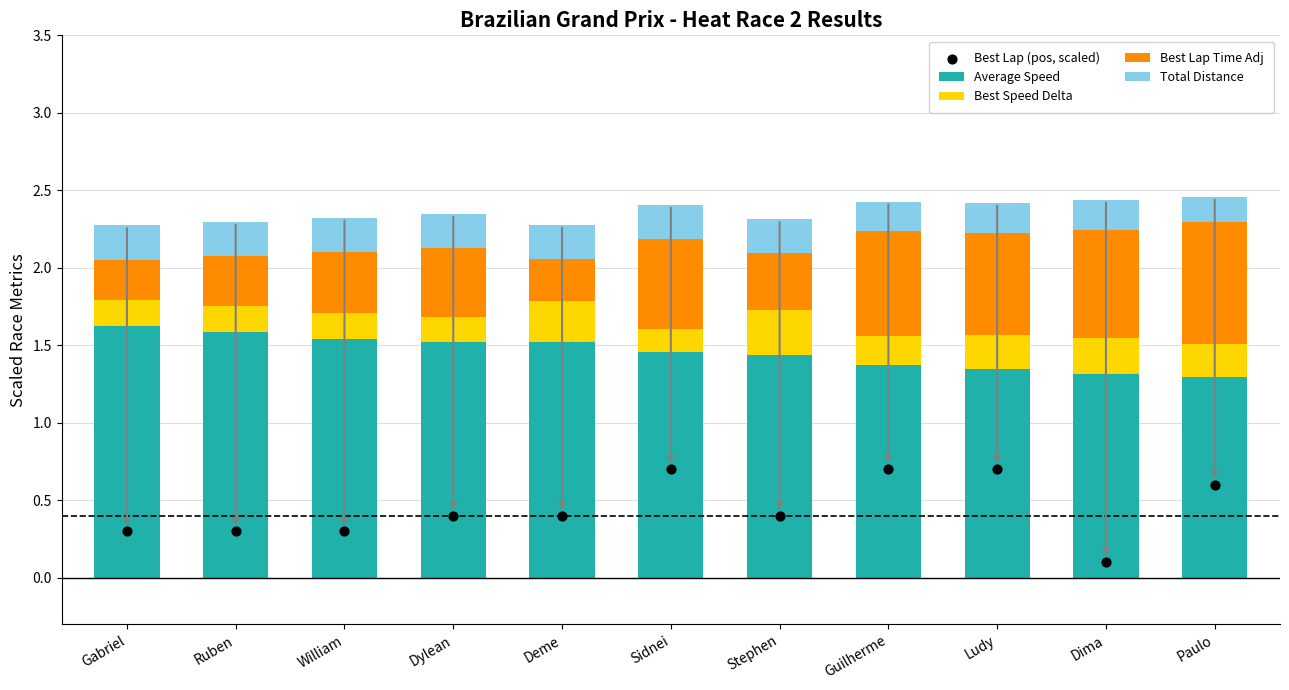

At which category is the sum across all series the highest?

Guilherme